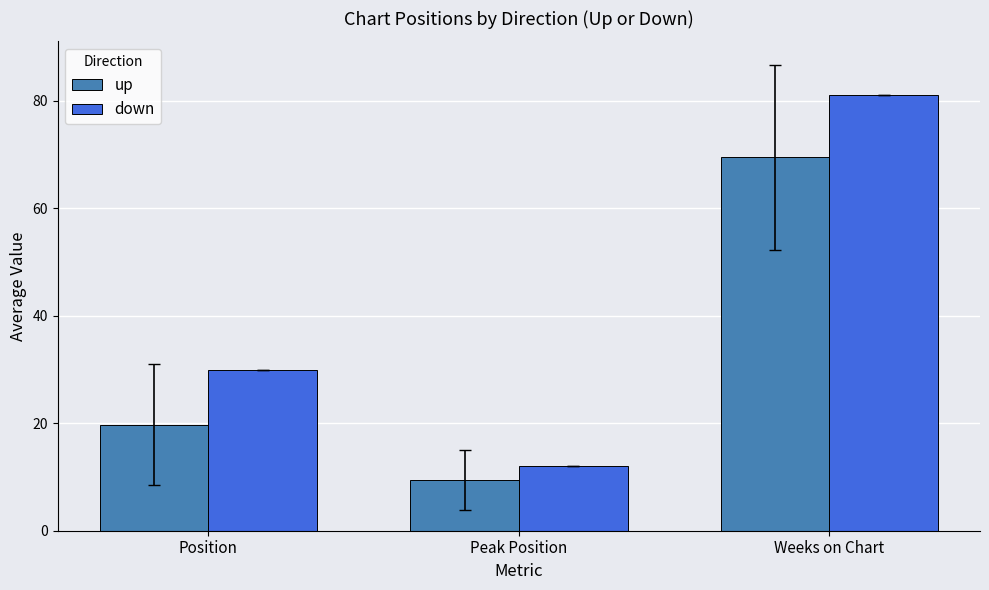

What is the highest value of the up series?

69.5